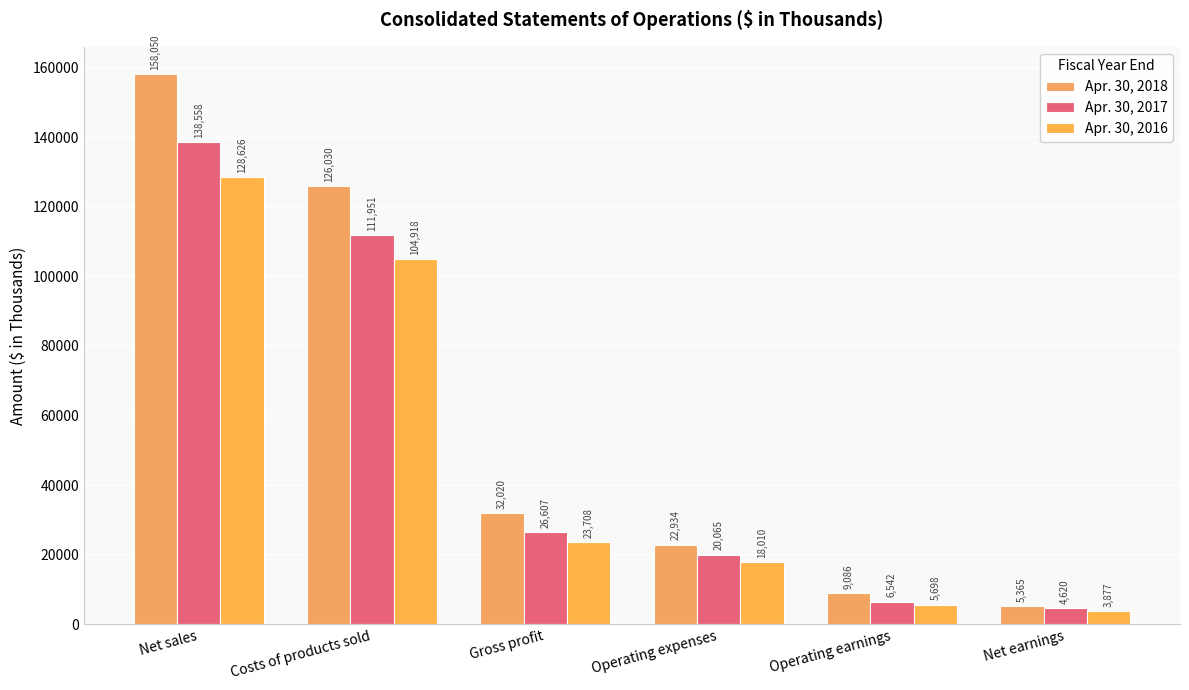

How many groups of bars are there?

6